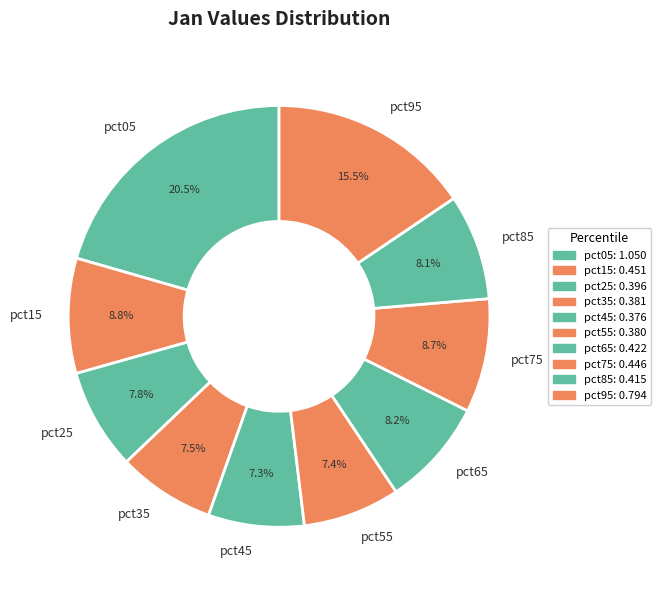

To the nearest percent, what is the difference between the pct05 and pct95 slice percentages?

5%